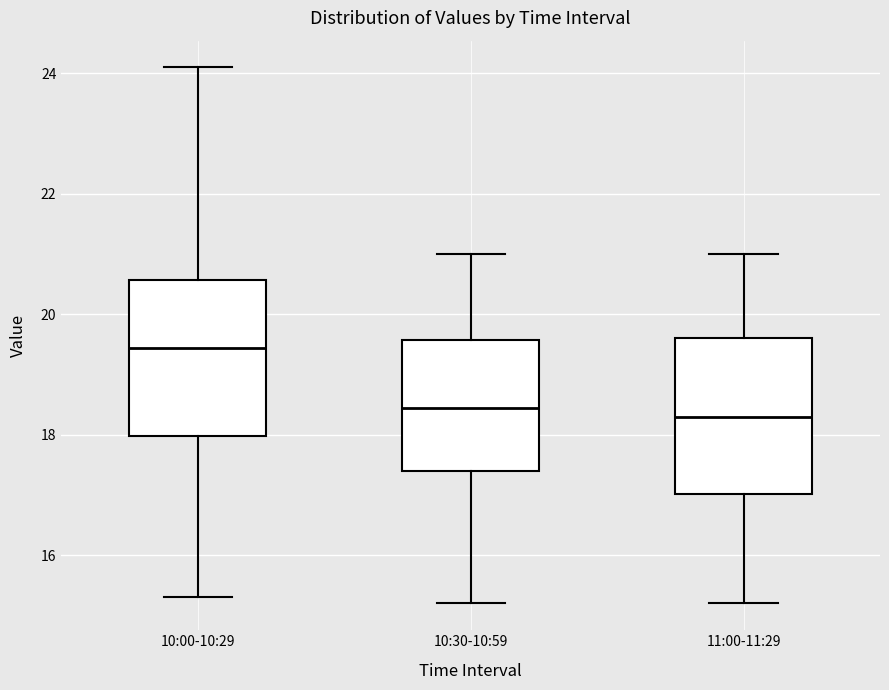

Where does the median line of the box for 11:00-11:29 sit on the y-axis? The values are not printed on the chart, so give them approximately, as read against the axis.

18.4